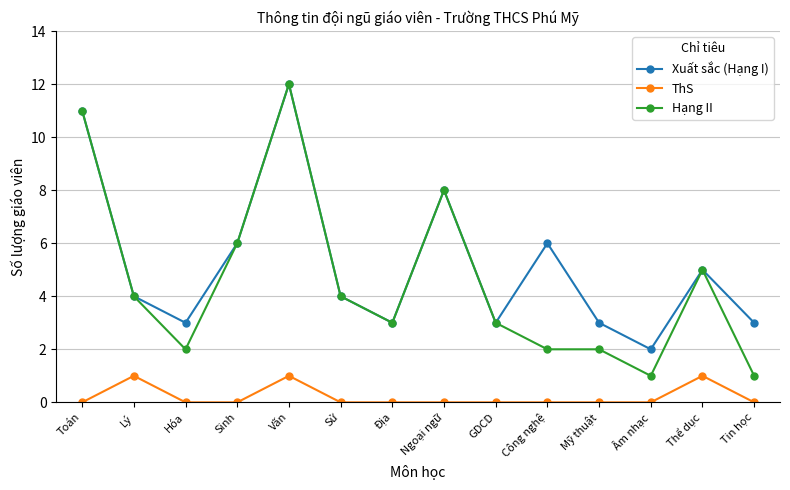

What is the difference between the highest and lowest values at Mỹ thuật?

3